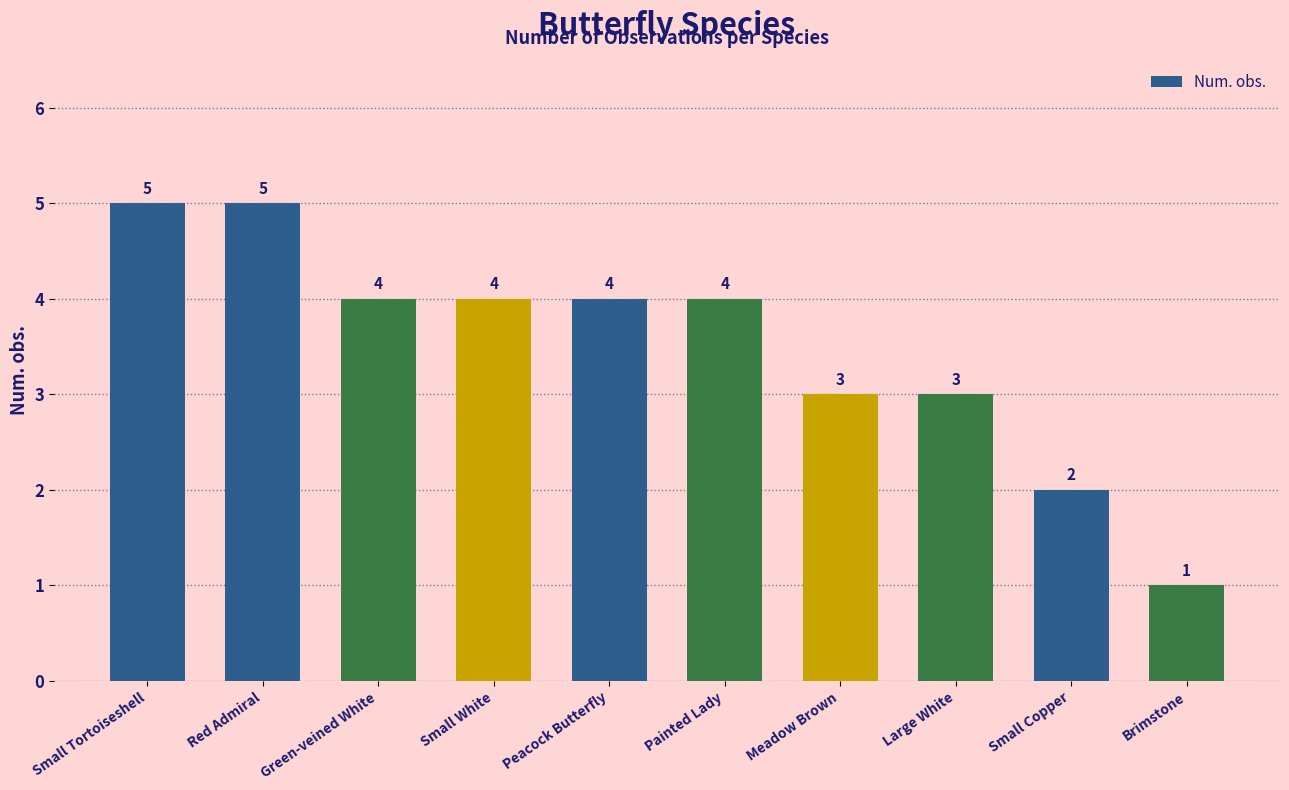

What is the difference between the values at Green-veined White and Small Tortoiseshell?

1